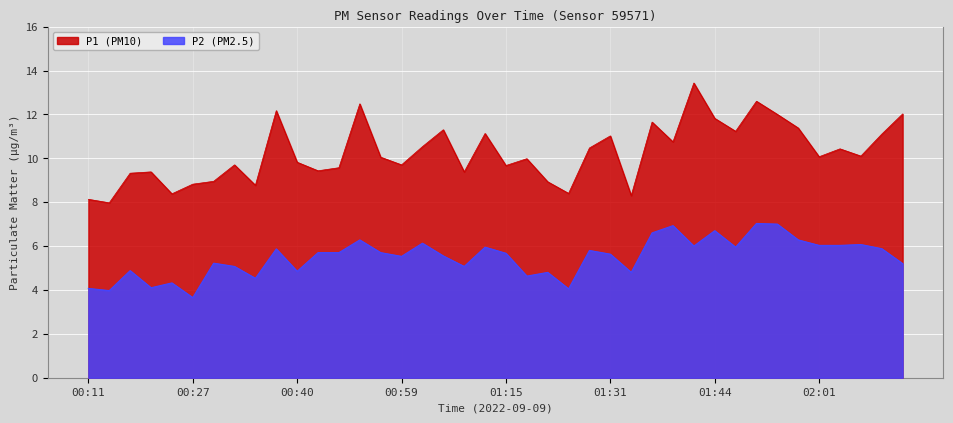

Does the chart display data point markers on the line(s)?

No